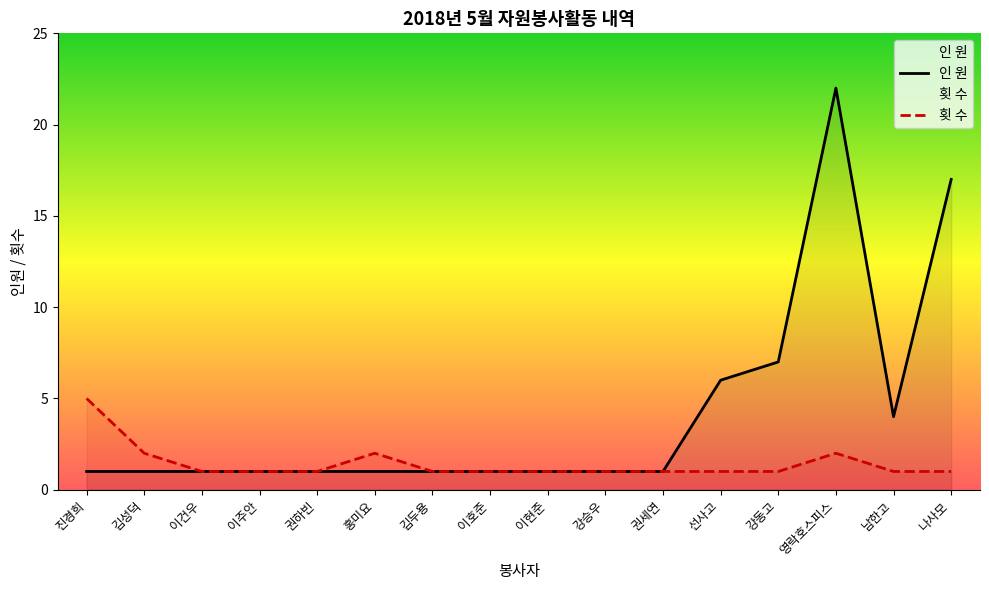

Which category has the lowest value across all series?

진경희